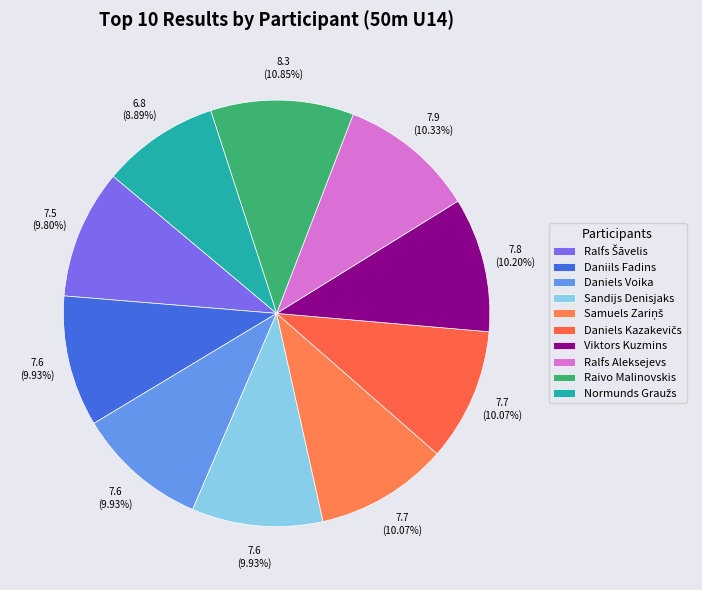

How much of the chart is everything except Daniels Kazakevičs?

89.9%